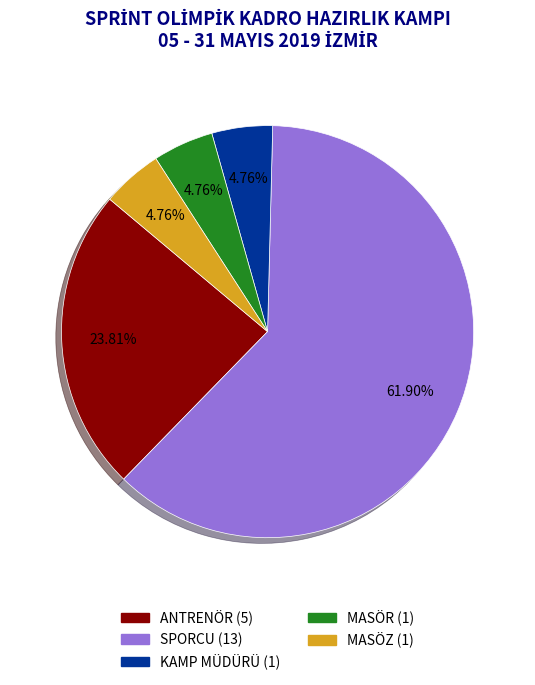

To the nearest percent, what percentage of the pie is ANTRENÖR?

24%